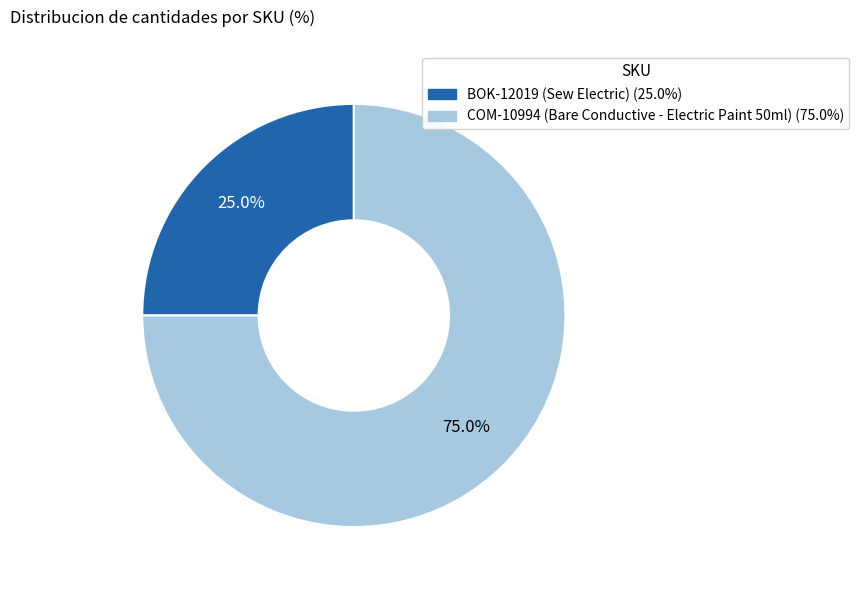

Rank the categories by value from lowest to highest.

BOK-12019, COM-10994